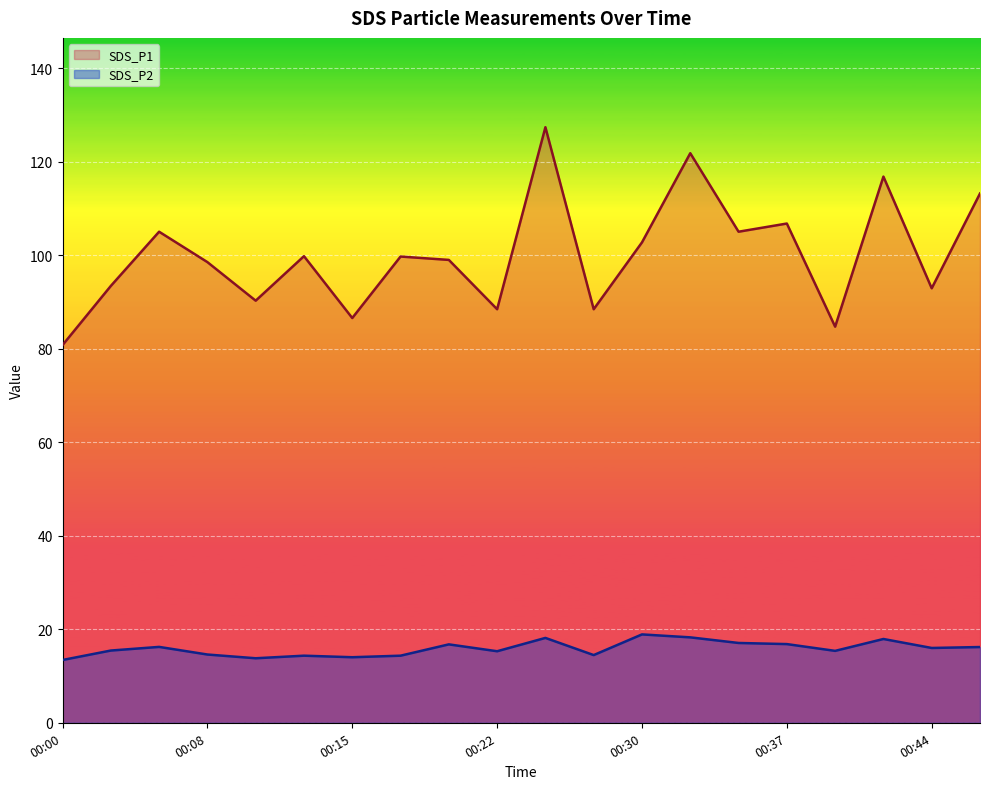

What is the value of the SDS_P1 point at the 1st from the left?

80.8